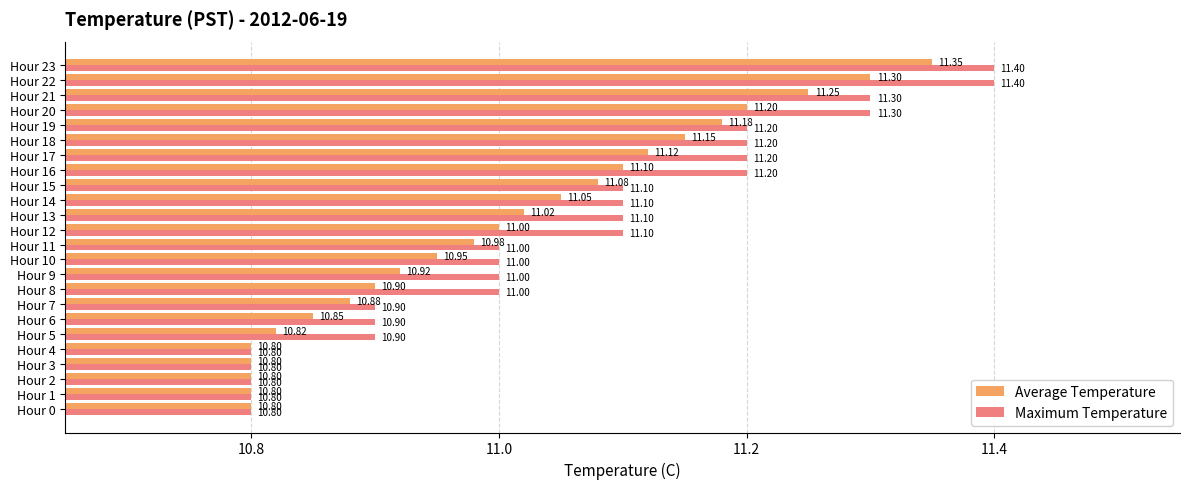

List the series in order of their peak value, lowest first.

Average Temperature, Maximum Temperature